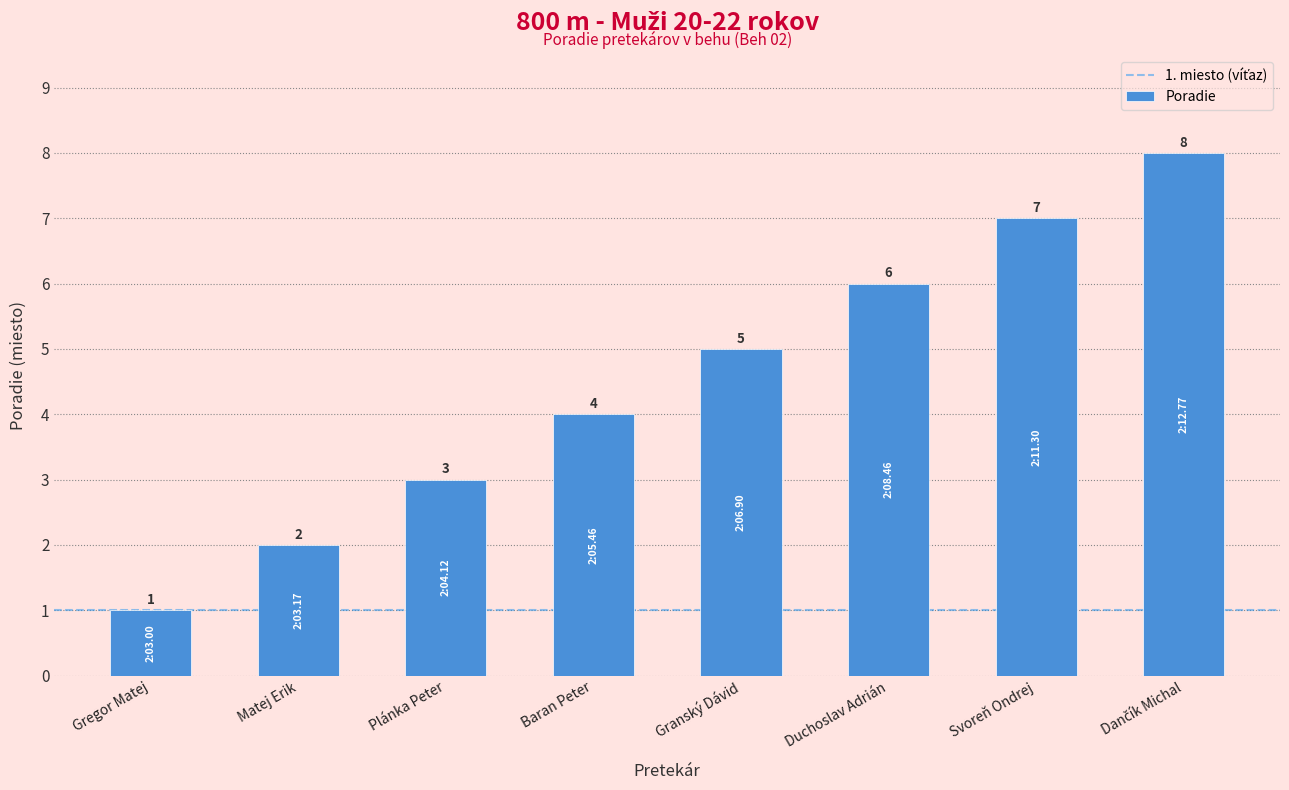

How many values are between 3 and 7?

5